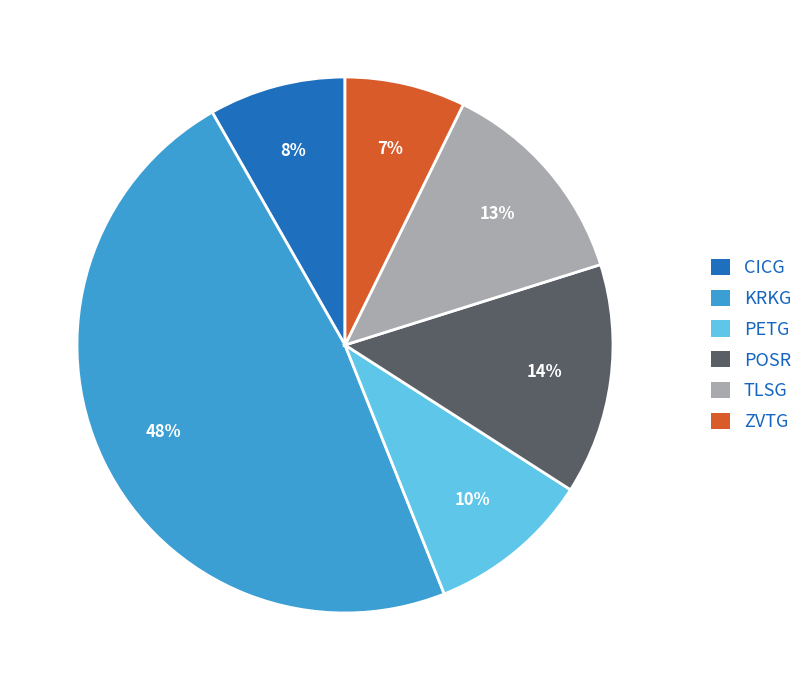

Count the number of slices in the pie.

6